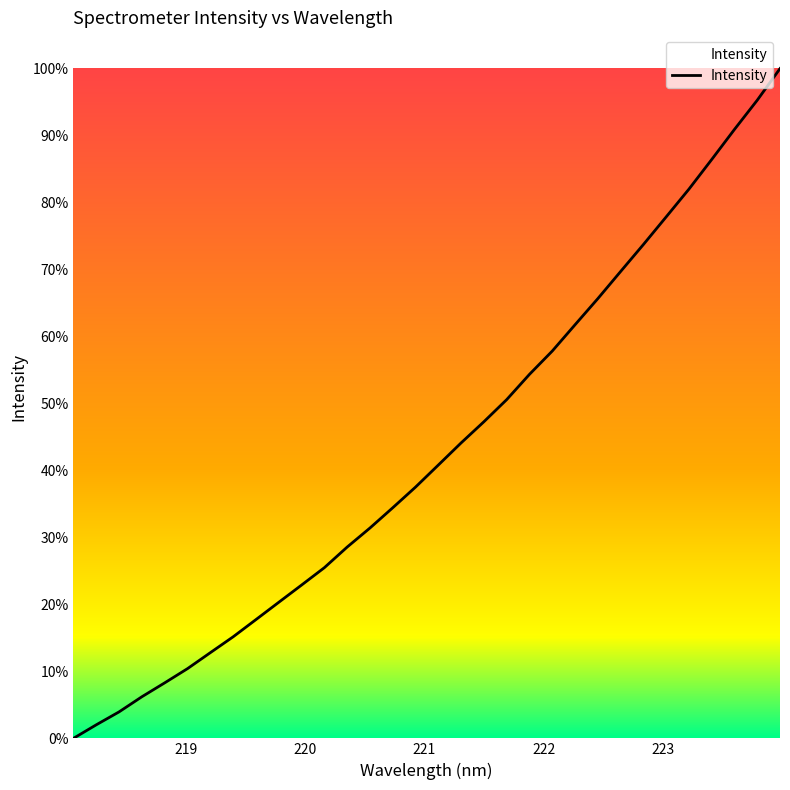

What is the difference between the maximum and minimum values?

100.0